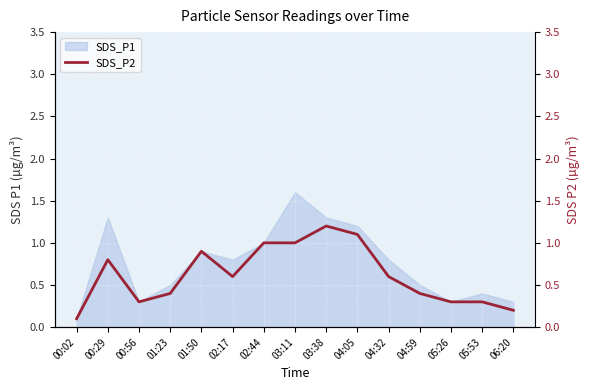

The SDS_P1 series shows 0.7 at 04:59. True or false?

False